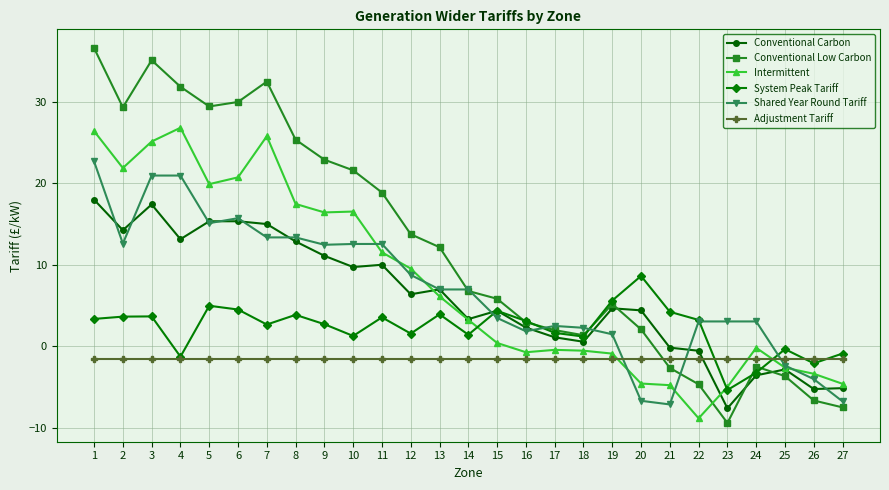

What value does the Shared Year Round Tariff series have at 8?

13.4